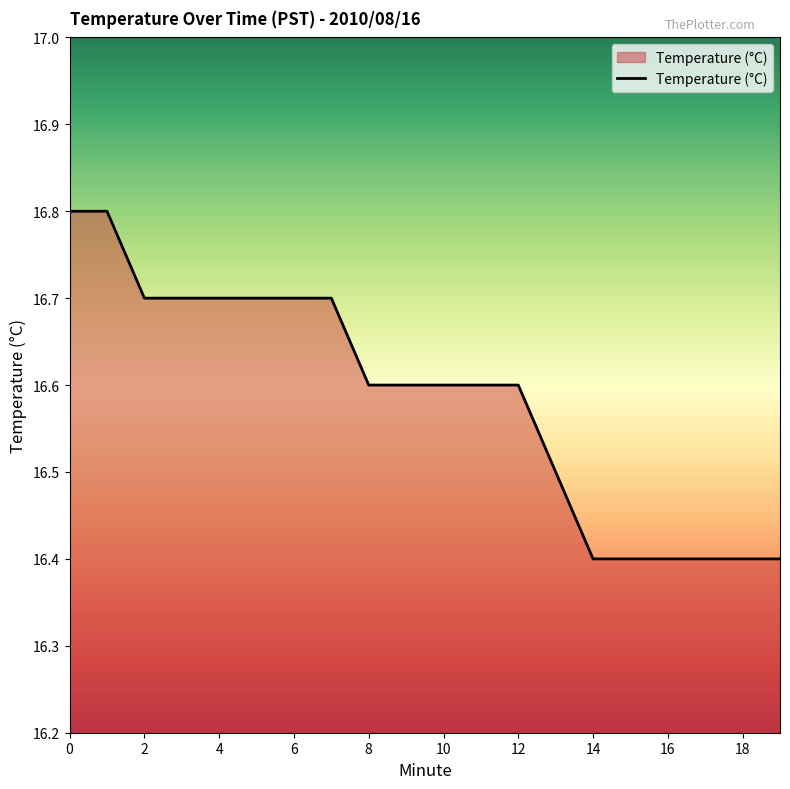

What is the difference between the maximum and minimum values?

0.4